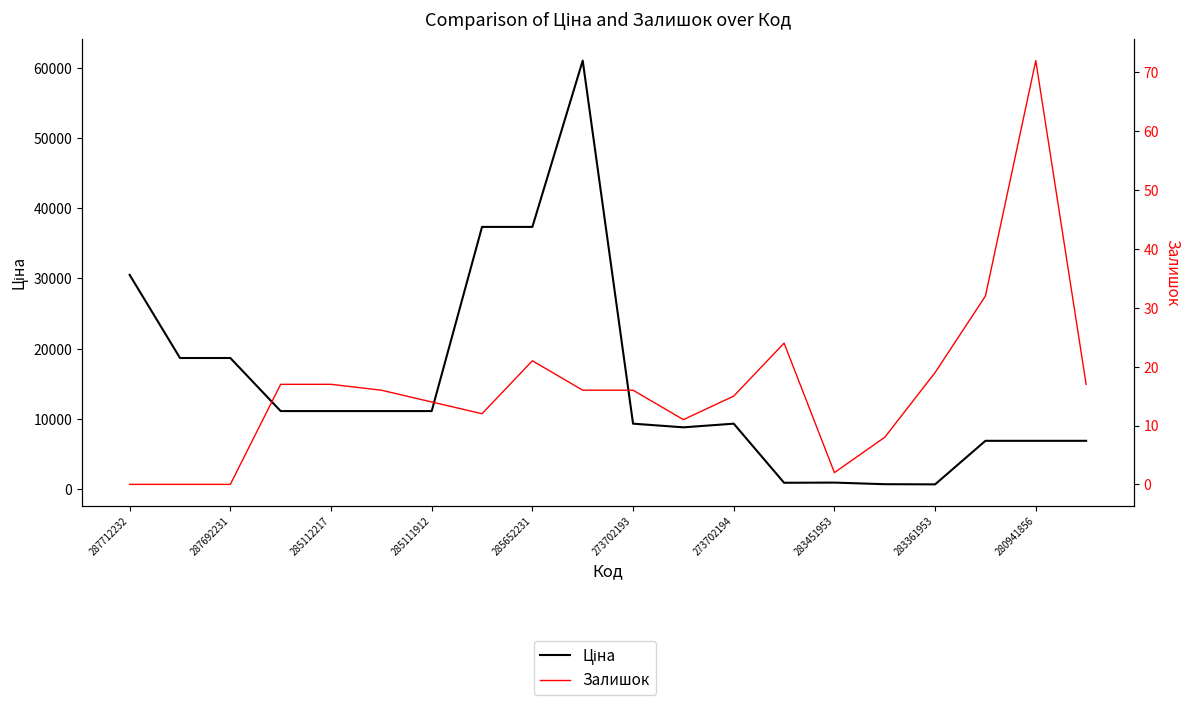

In Залишок, how many points are lower than both neighbors (excluding endpoints)?

3